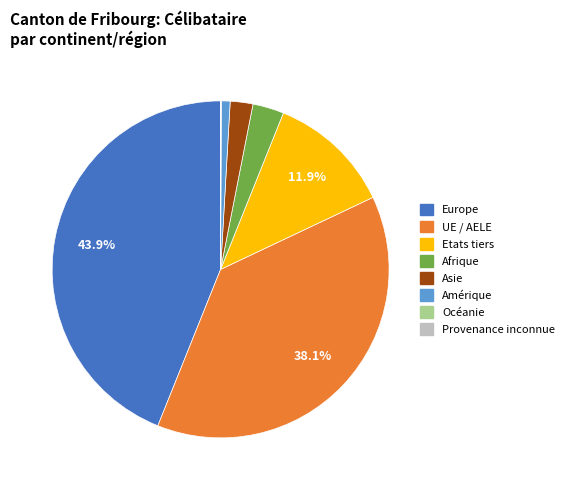

Is there any slice that represents more than half of the pie?

No